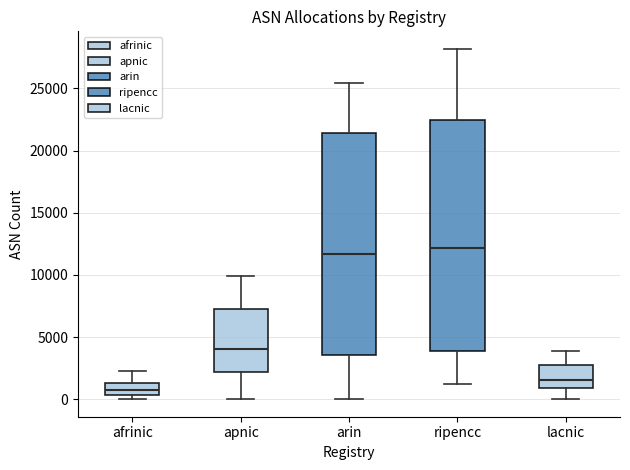

Reading left to right, transcribe this box plot: for each box, give where its median line is, the range the box spans, and where its two whiskers end, as read against the y-axis. The values are not printed on the chart, so give them approximately, as read against the axis.

afrinic: median 500 (inside the box), box 500 to 1500, whiskers 0 to 2500
apnic: median 4000, box 2000 to 7000, whiskers 0 to 10000
arin: median 11500, box 3500 to 21500, whiskers 0 to 25500
ripencc: median 12000, box 4000 to 22500, whiskers 1000 to 28000
lacnic: median 1500, box 1000 to 2500, whiskers 0 to 4000